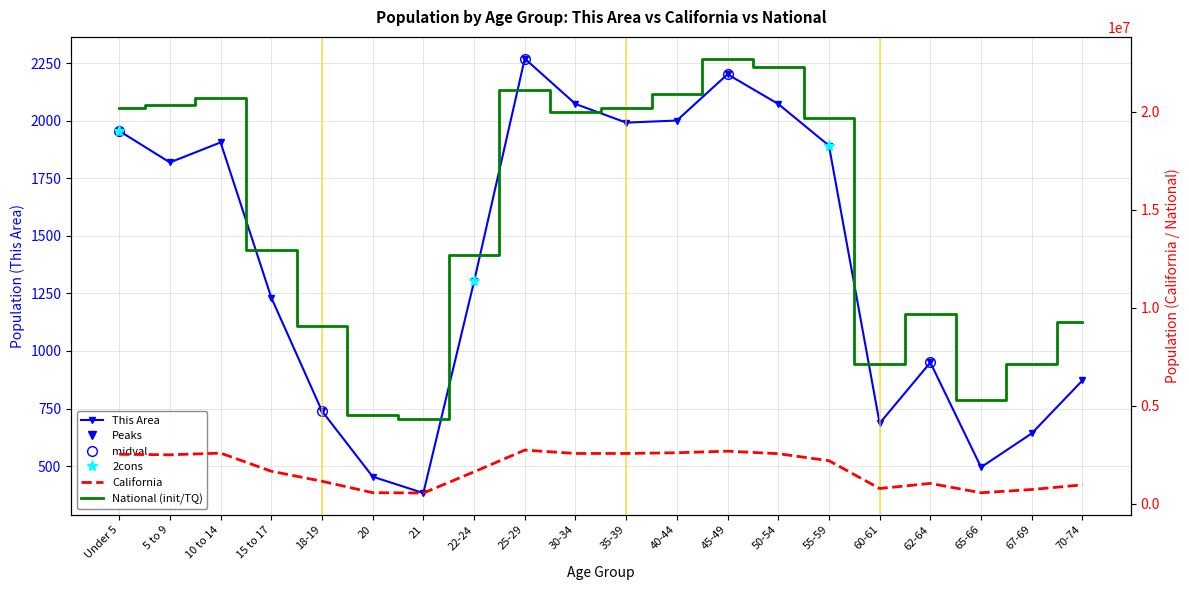

Reading right to left, transcribe all the data shown in this chart.

This Area: 872	642	495	950	686	1892	2073	2202	2001	1992	2073	2270	1302	383	454	739	1232	1906	1819	1956
California: 971778	734741	568817	1045921	786276	2204296	2562552	2689819	2609131	2573579	2573468	2744409	1636532	555775	573642	1157002	1666938	2590930	2505839	2531333
National: 9278166	7115361	5319902	9704197	7113727	19664805	22298125	22708591	20890964	20179642	19962099	21101849	12712576	4354294	4519129	9086089	12954254	20677194	20348657	20201362